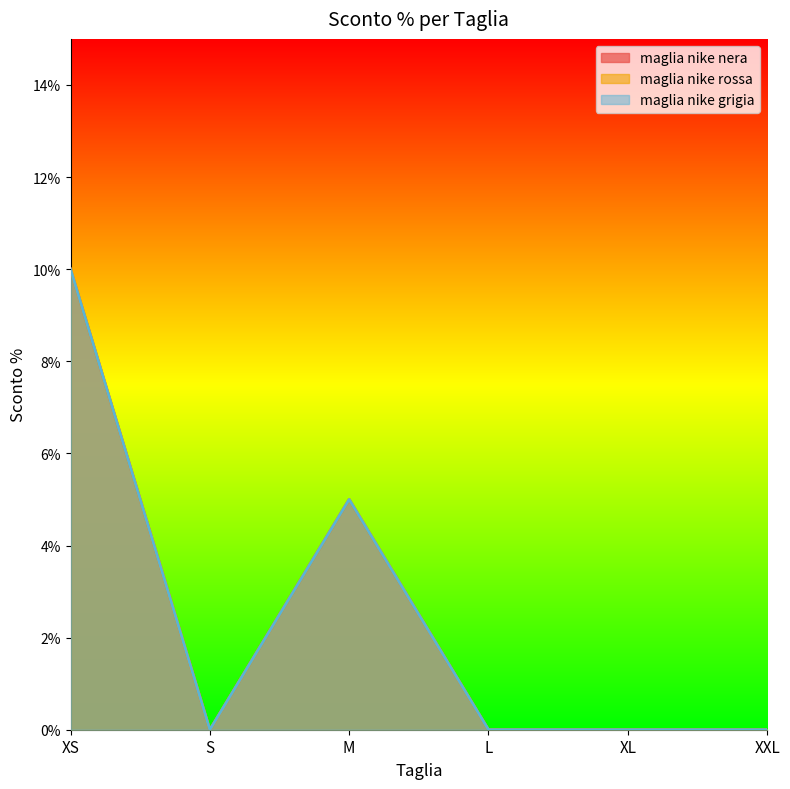

The maglia nike grigia series shows 0.1 at XS. True or false?

False